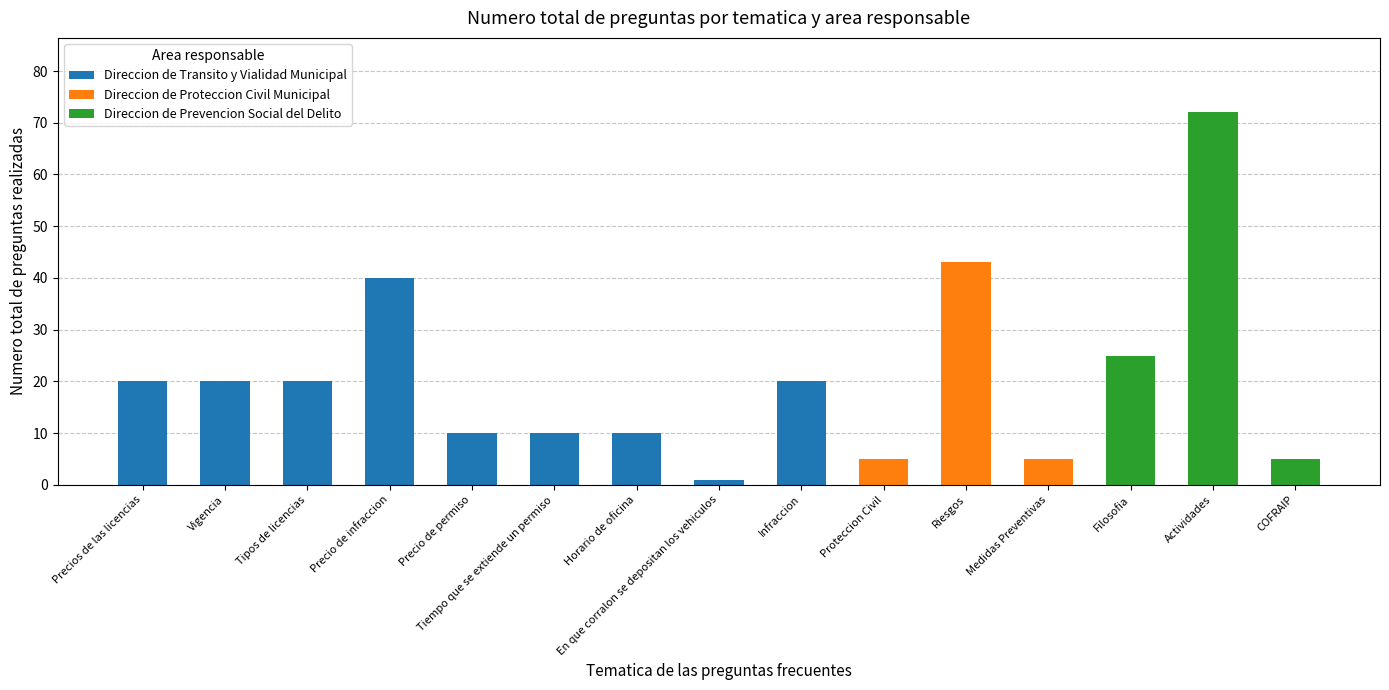

Is it true that Direccion de Transito y Vialidad Municipal equals 40 at Precio de infraccion?

True